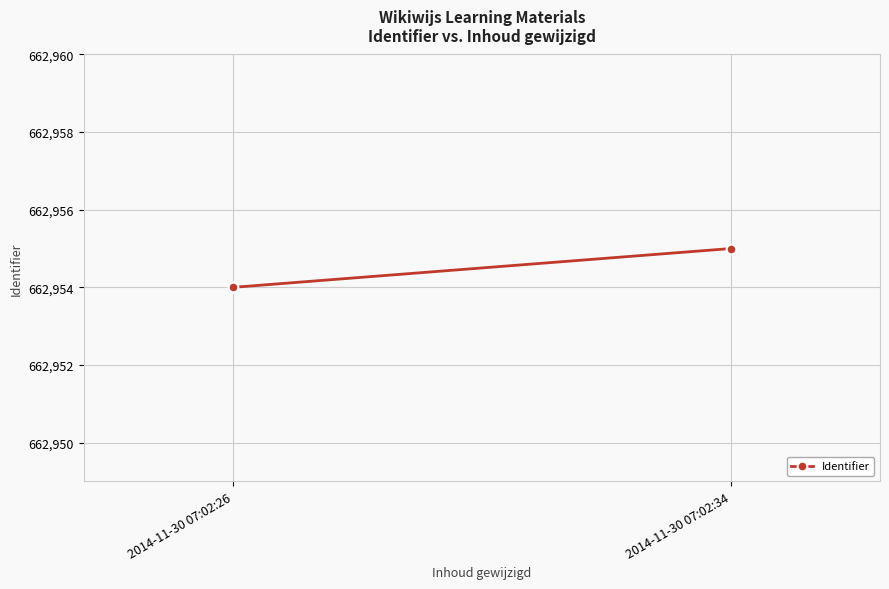

The value at 2014-11-30 07:02:26 is 1020165. True or false?

False